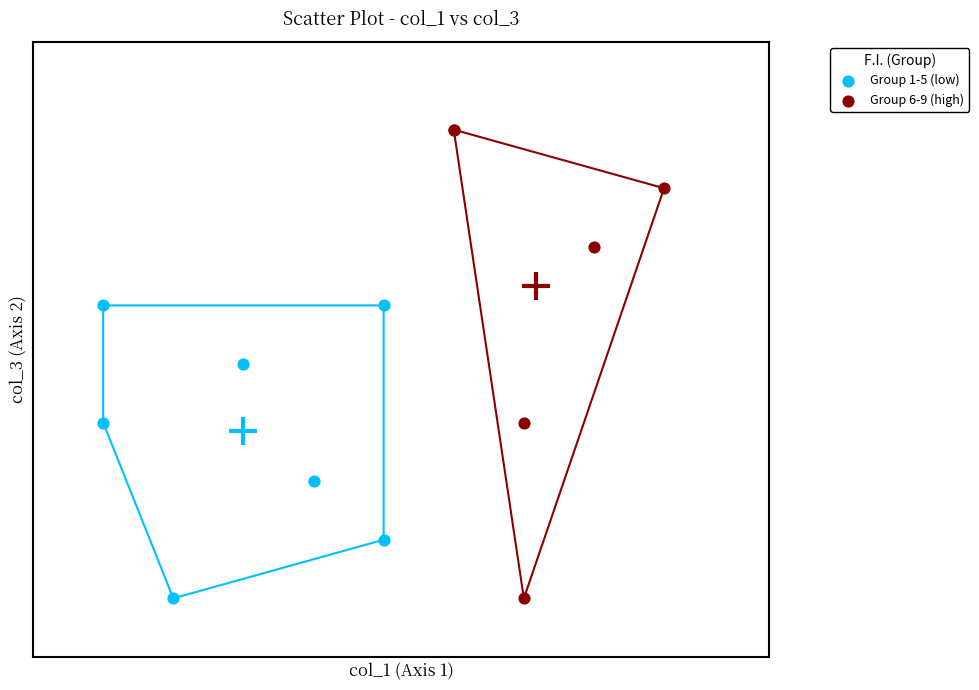

Which series reaches the maximum Y coordinate?

Group 6-9 (high)